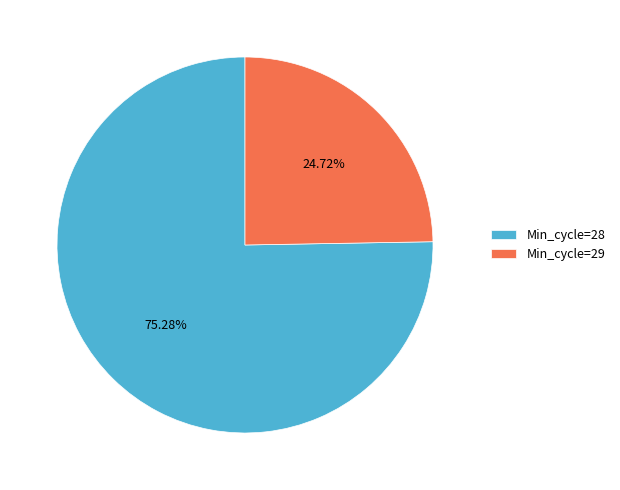

To the nearest percent, what is the average slice percentage?

50%